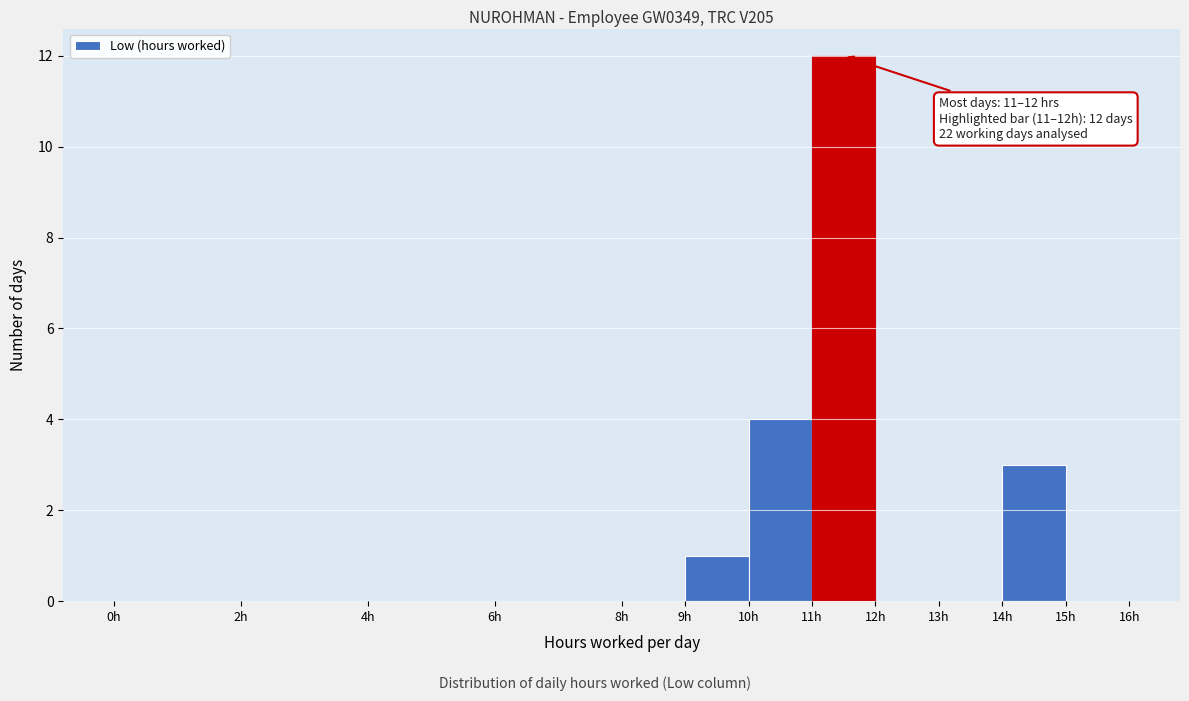

Over which range of the x-axis is the bar tallest?

11 to 12